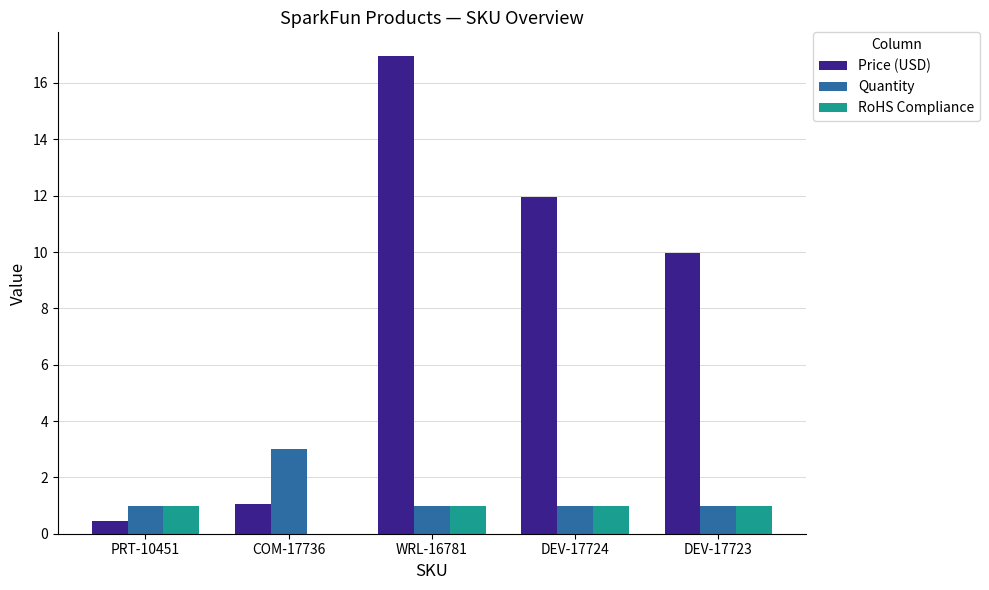

At which category is the sum across all series the highest?

WRL-16781